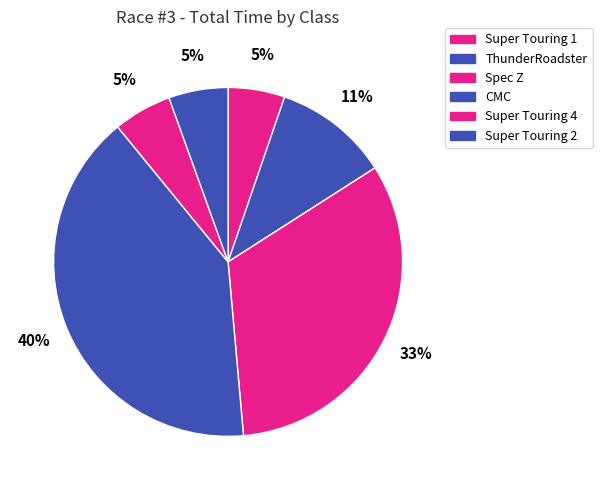

Which category has the biggest portion of the pie?

CMC